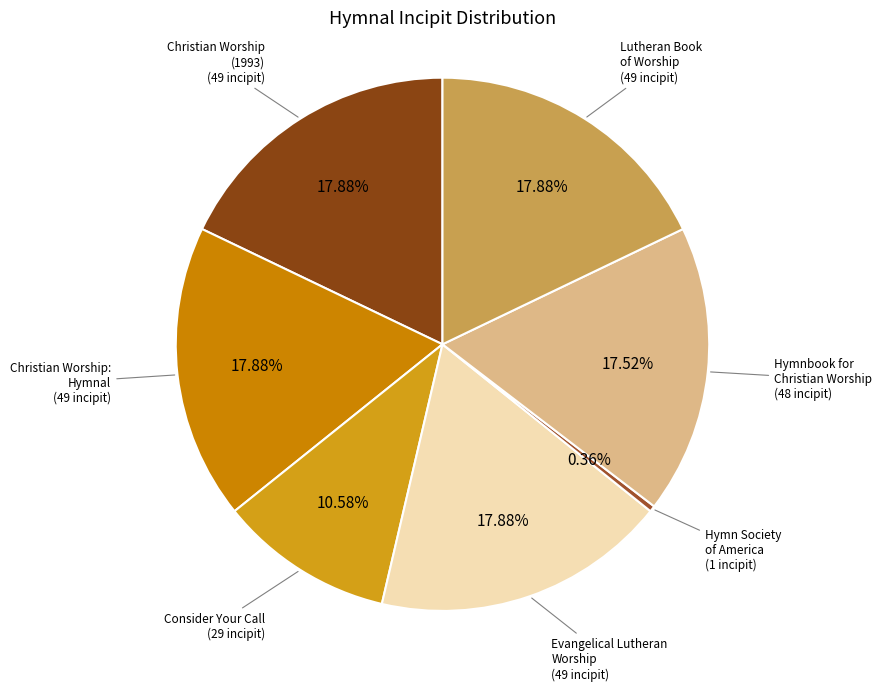

Do Hymnbook for Christian Worship and Lutheran Book of Worship together represent more than half of the pie?

No